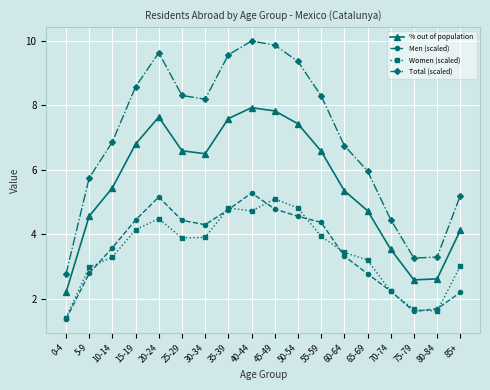

Is it true that Total (scaled) equals 15.3 at 20-24?

False